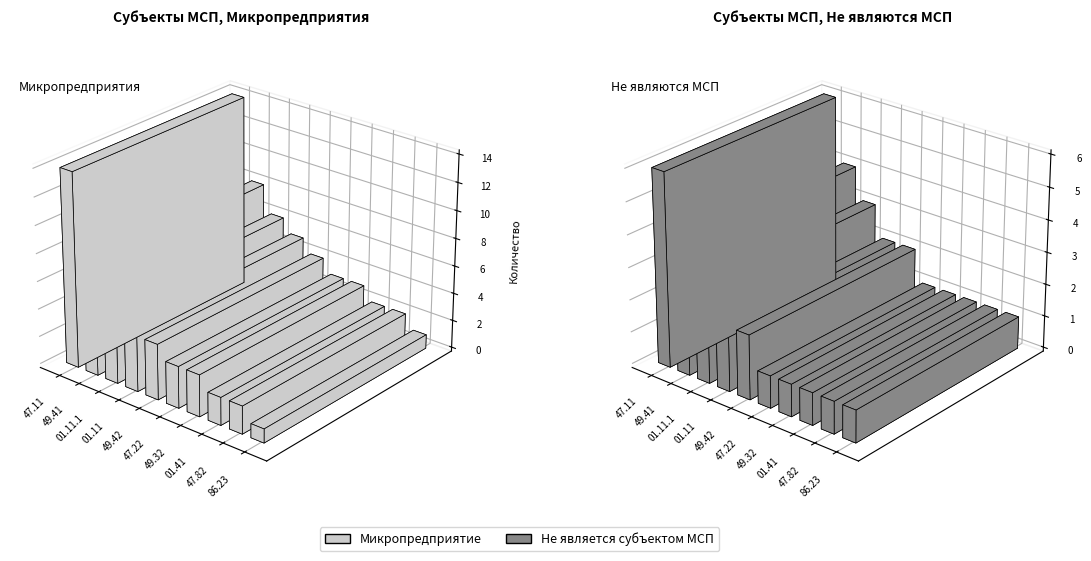

What is the label of the 3rd bar from the right?

01.41